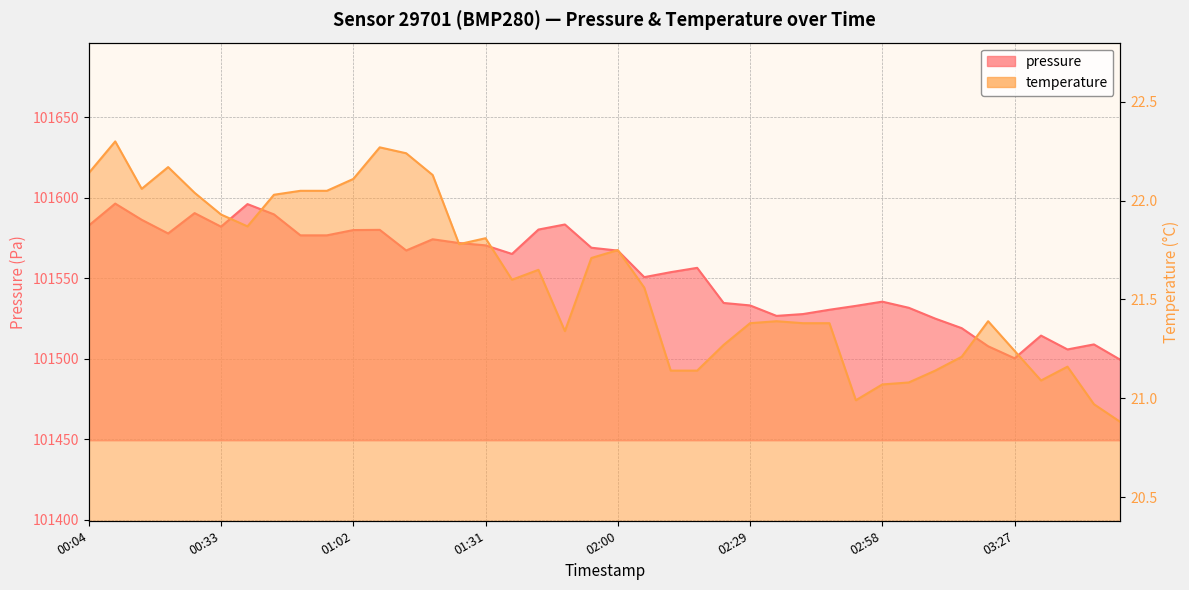

At which category does the chart reach its peak across all series?

2023-09-07T00:10